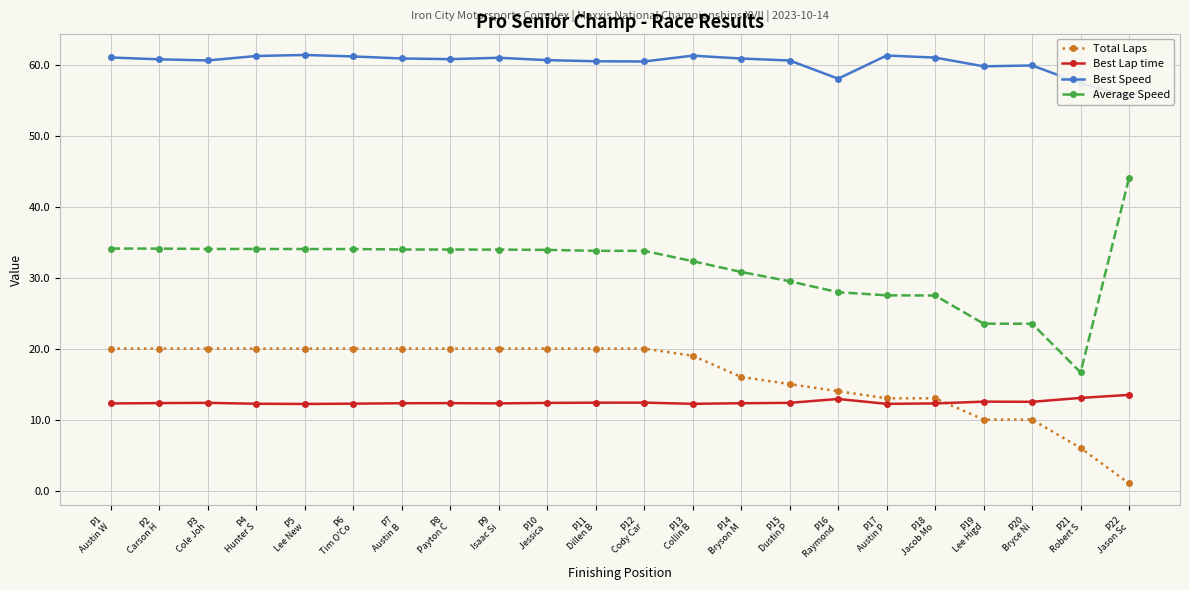

What is the average value of the Best Speed series?

60.3